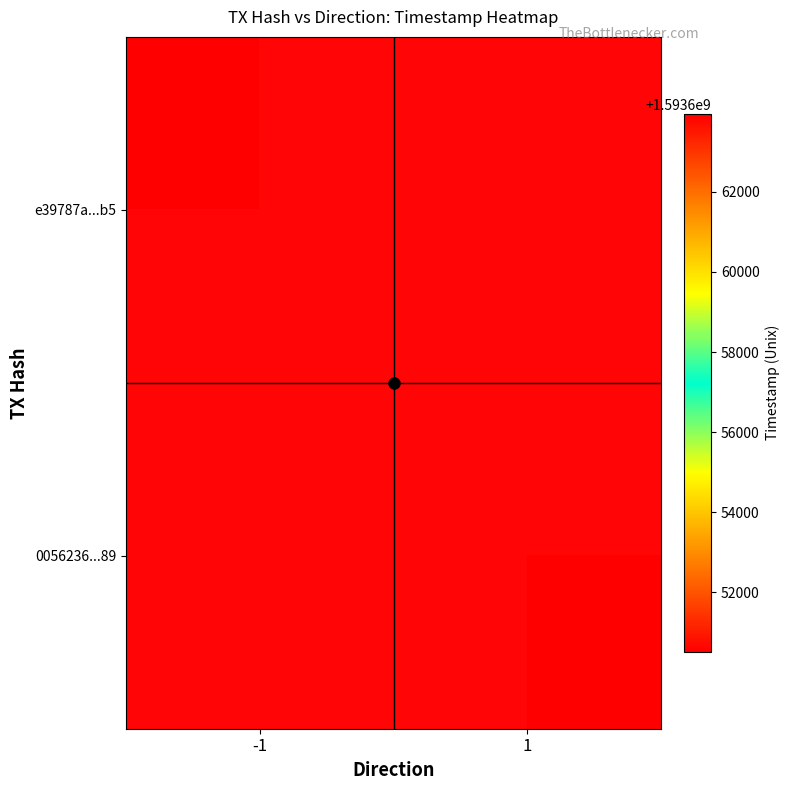

List the series in order of their peak value, lowest first.

0056236...89, e39787a...b5